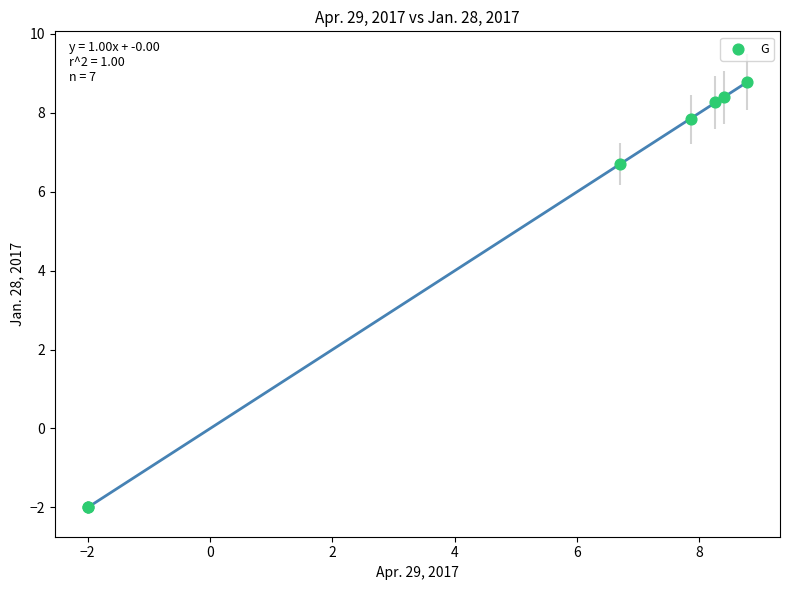

What Y value in the scatter plot is closest to 3?

6.7